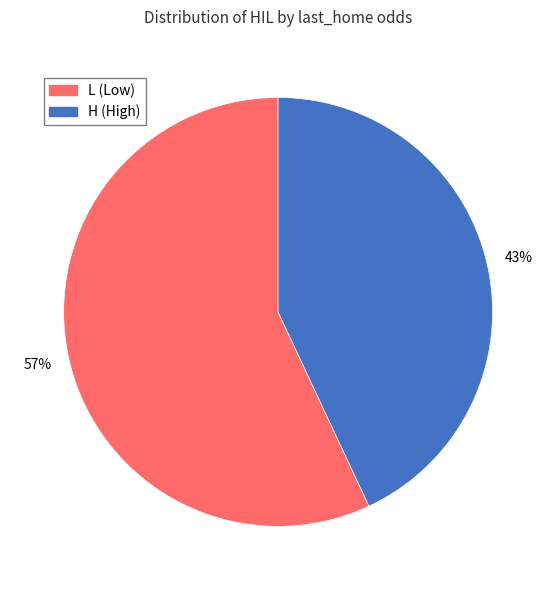

To the nearest percent, what is the difference between the largest and smallest slice percentages?

14%